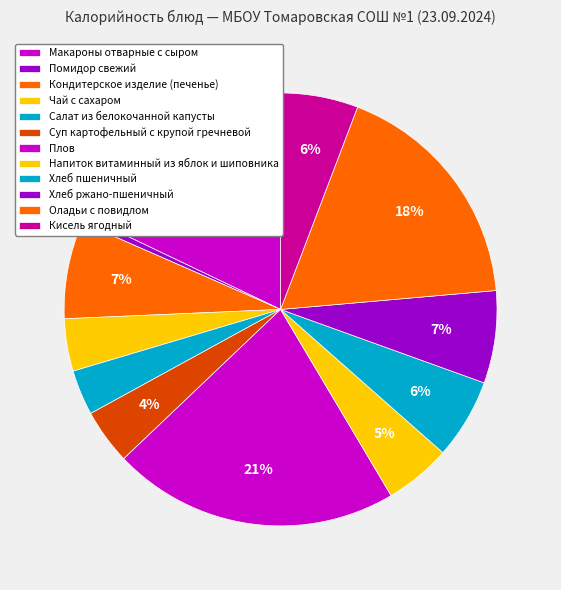

What is the change in value from Помидор свежий to Хлеб пшеничный?

+85.7